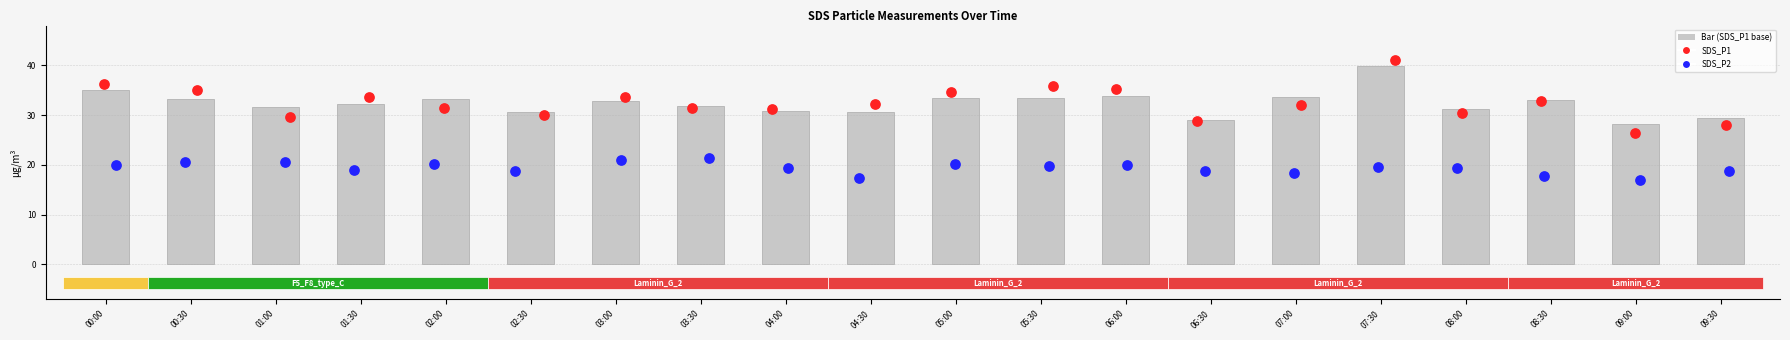

What are all the series names shown in the legend?

SDS_P1, SDS_P2